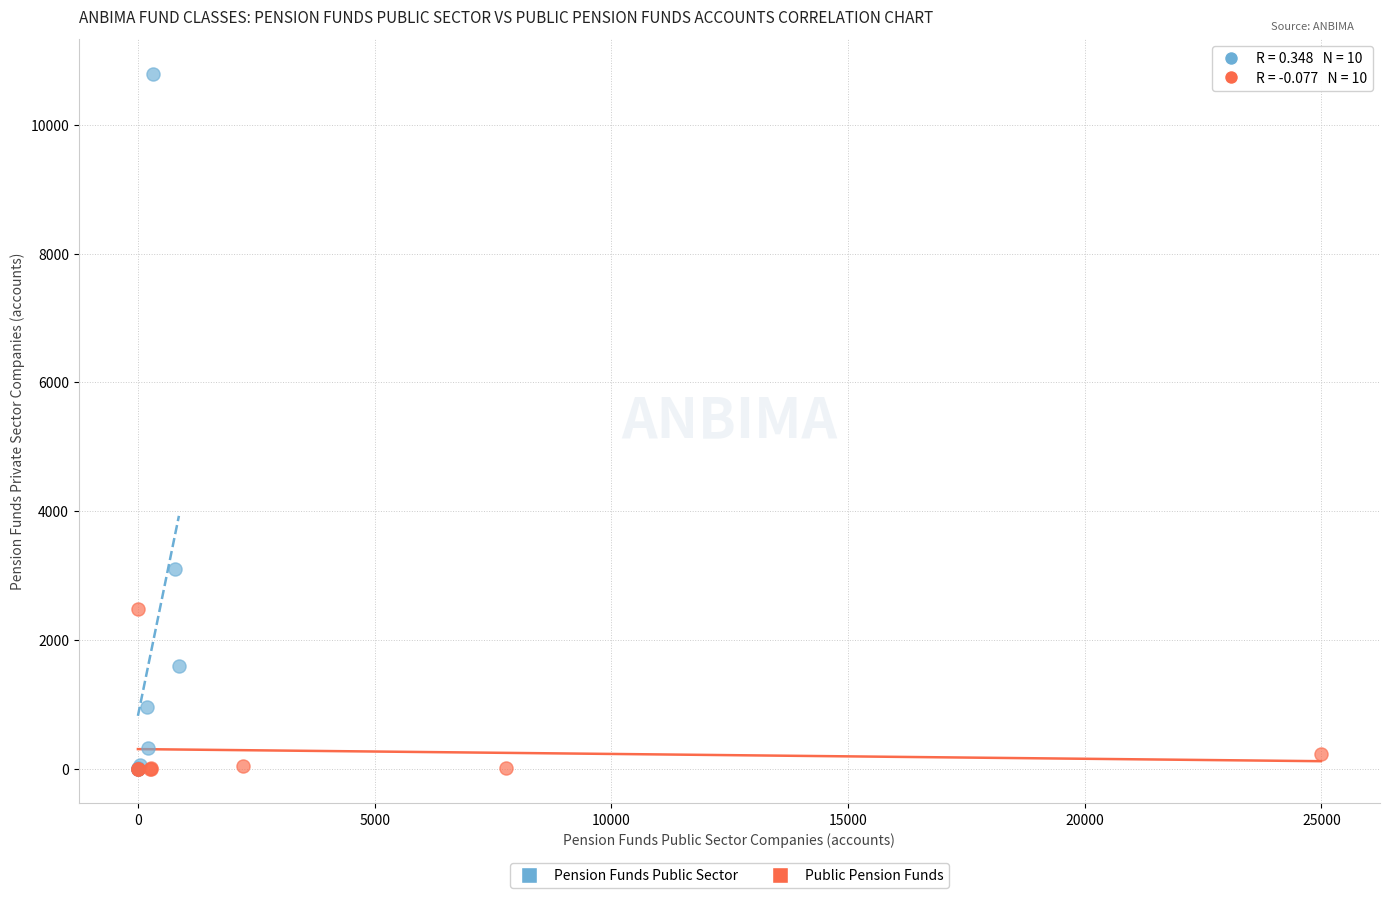

Which series has the largest Y range (max minus min)?

Pension Funds Public Sector